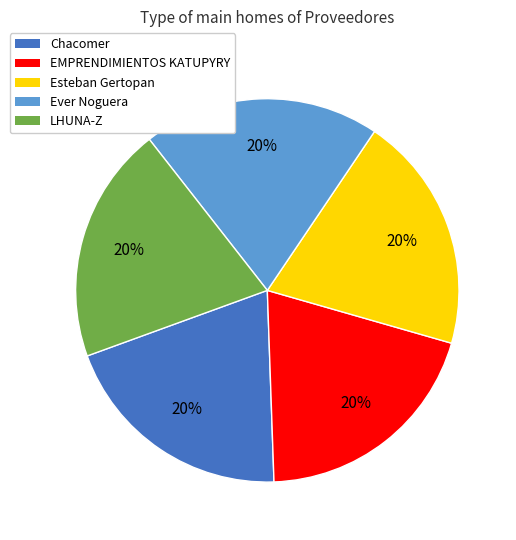

To the nearest percent, what portion does Ever Noguera represent?

20%